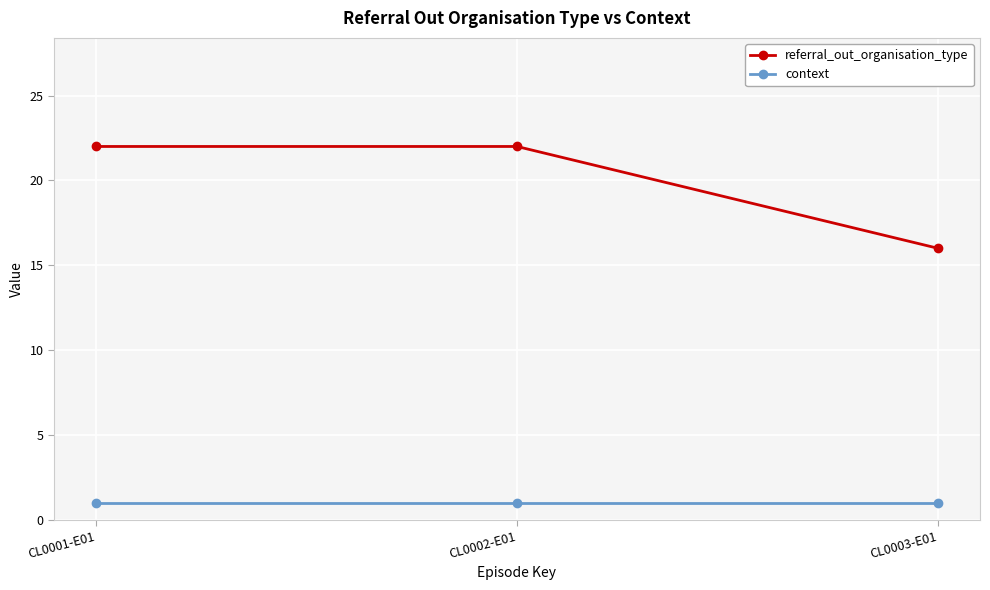

What is the sum of the context values at CL0002-E01 and CL0003-E01?

2